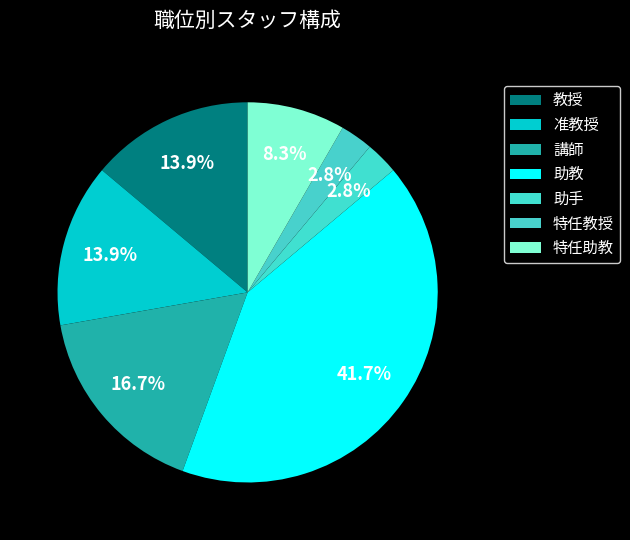

How many segments does this pie chart have?

7